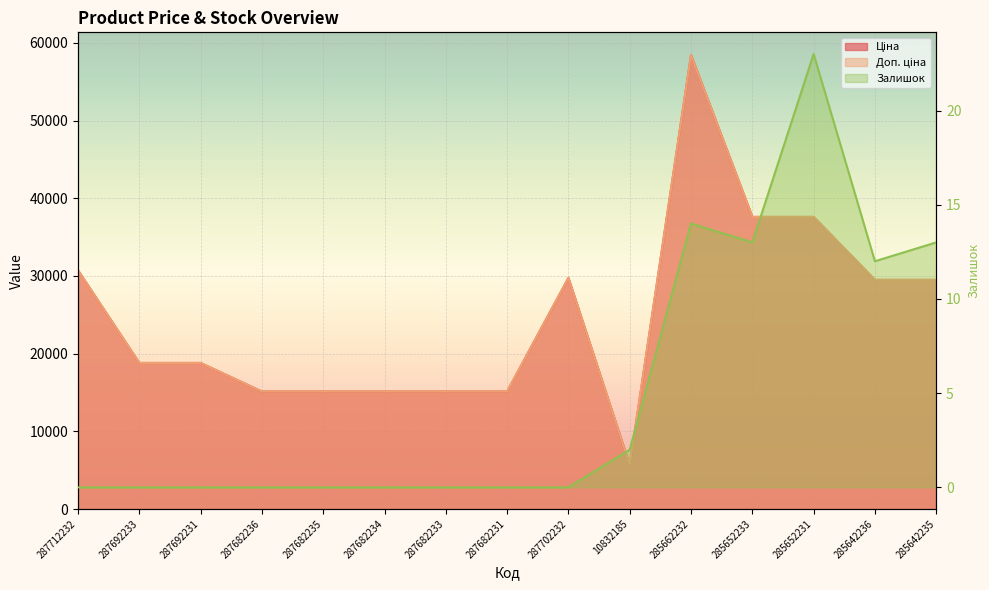

What is the total value across all series at 285652233?

75200.2